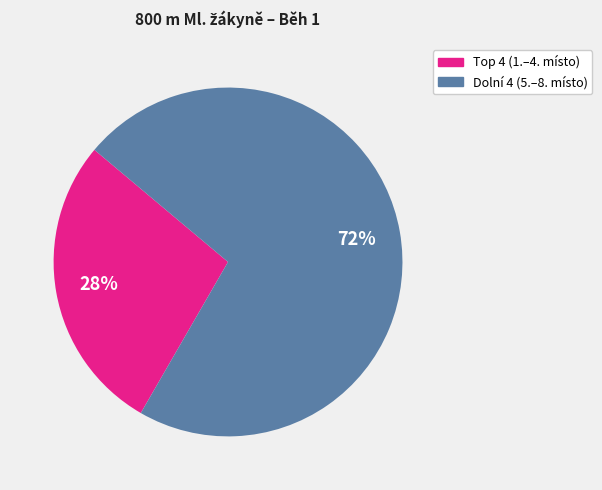

Count the number of slices in the pie.

2